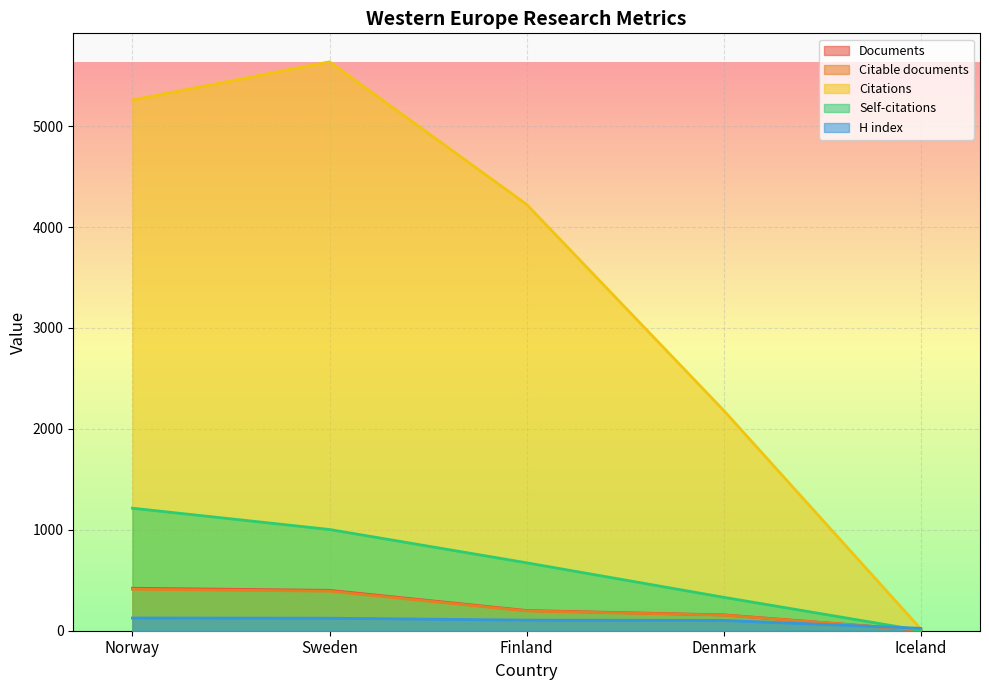

What is the sum of the Self-citations values at Iceland and Sweden?

1005